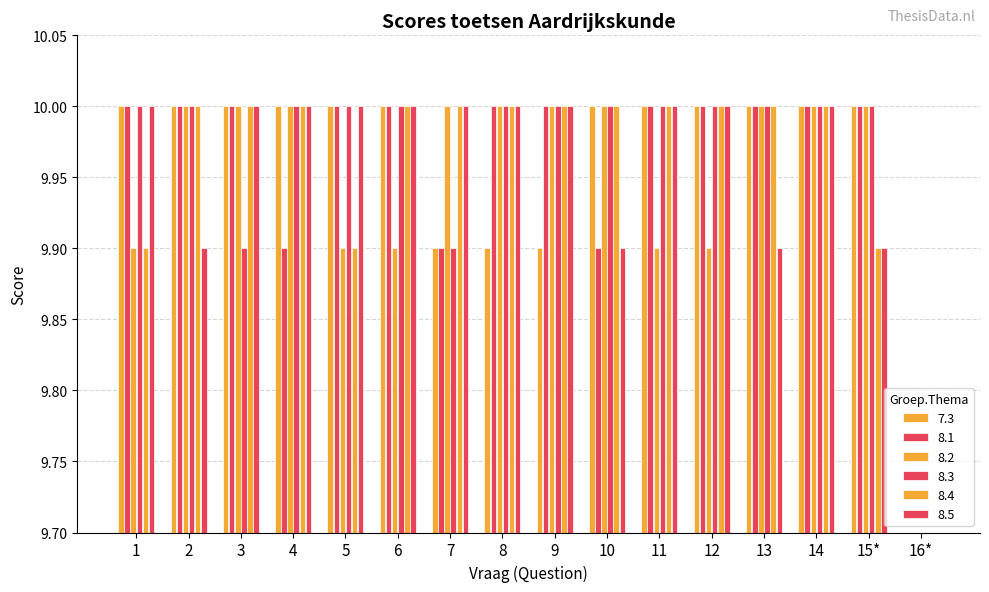

At which label is 8.4 closest to 9?

16*